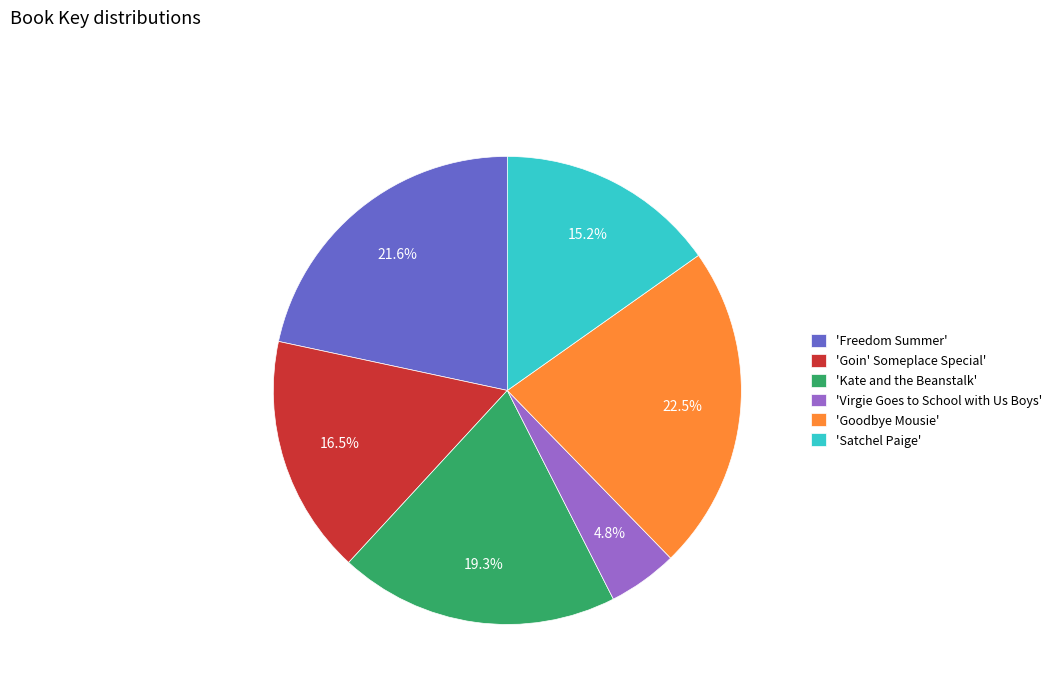

Between 'Goodbye Mousie' and 'Freedom Summer', which is larger?

'Goodbye Mousie'